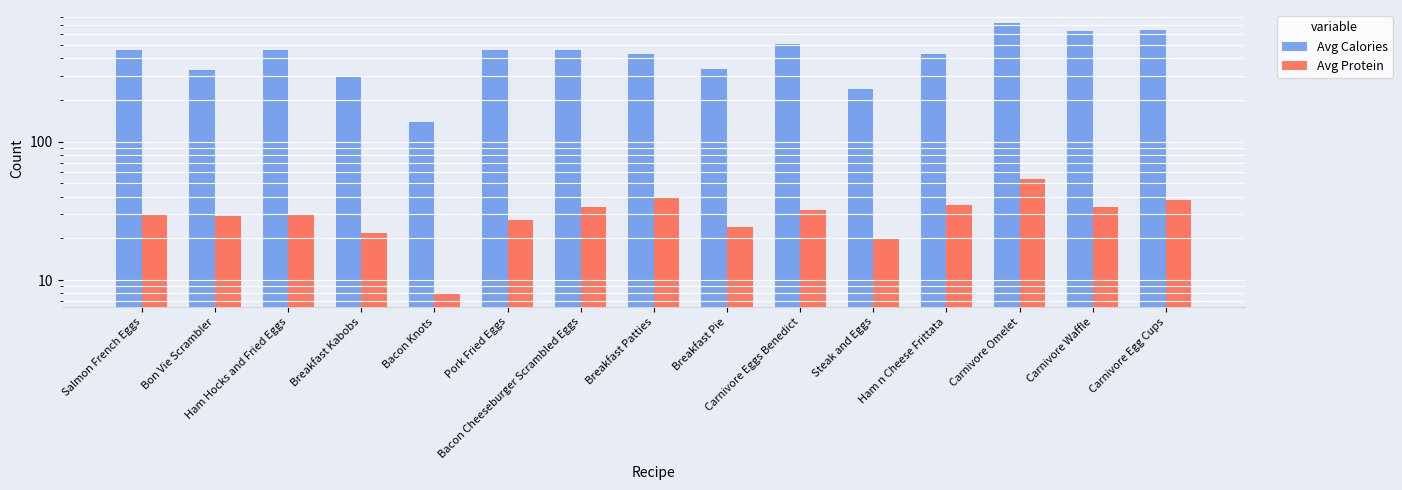

Rank the series by their maximum value, from highest to lowest.

Avg Calories, Avg Protein